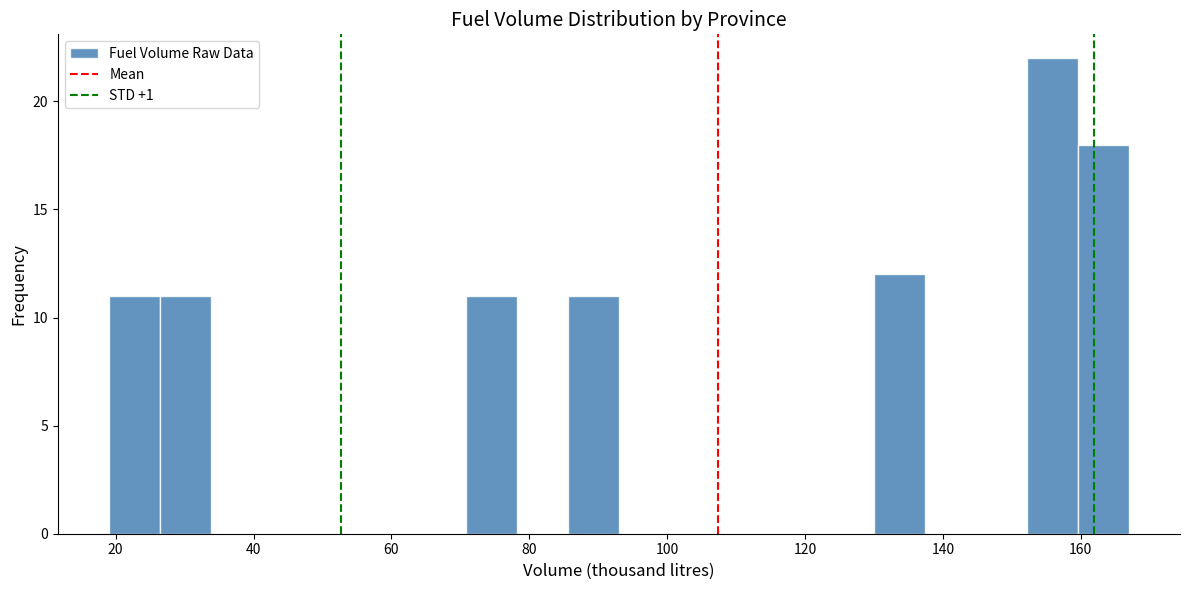

Read against the x-axis, roughly where is the centre of the tallest bar?

156